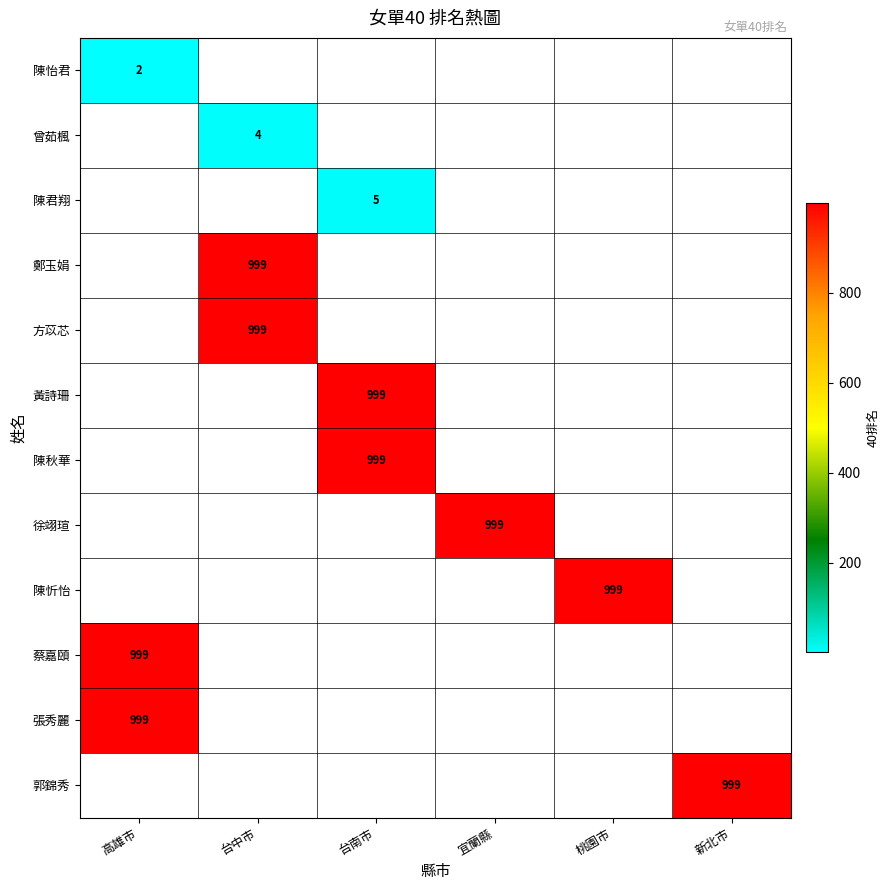

Which has a higher value, 台中市 or 桃園市?

桃園市